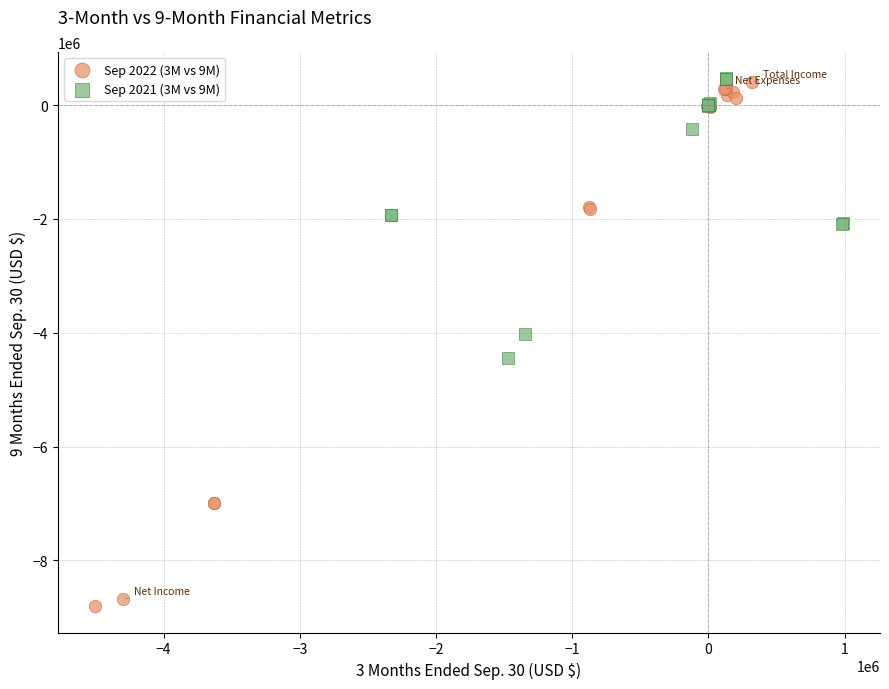

Which series has the widest spread of Y values?

Sep 2022 (3M vs 9M)